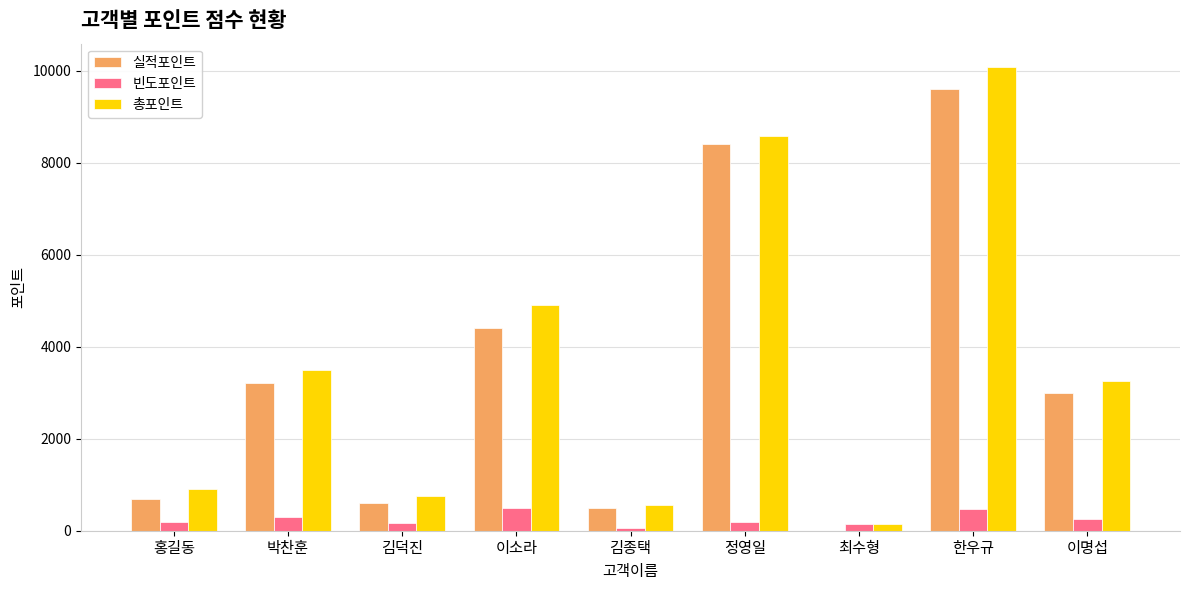

What is the maximum value shown in the chart?

10080